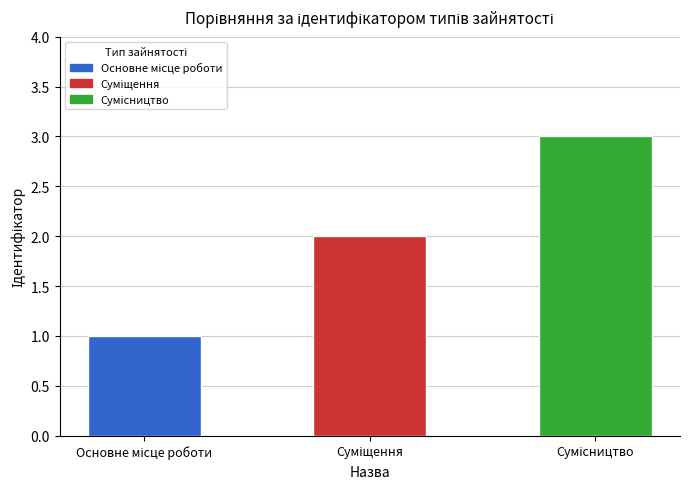

What is the greatest value displayed?

3